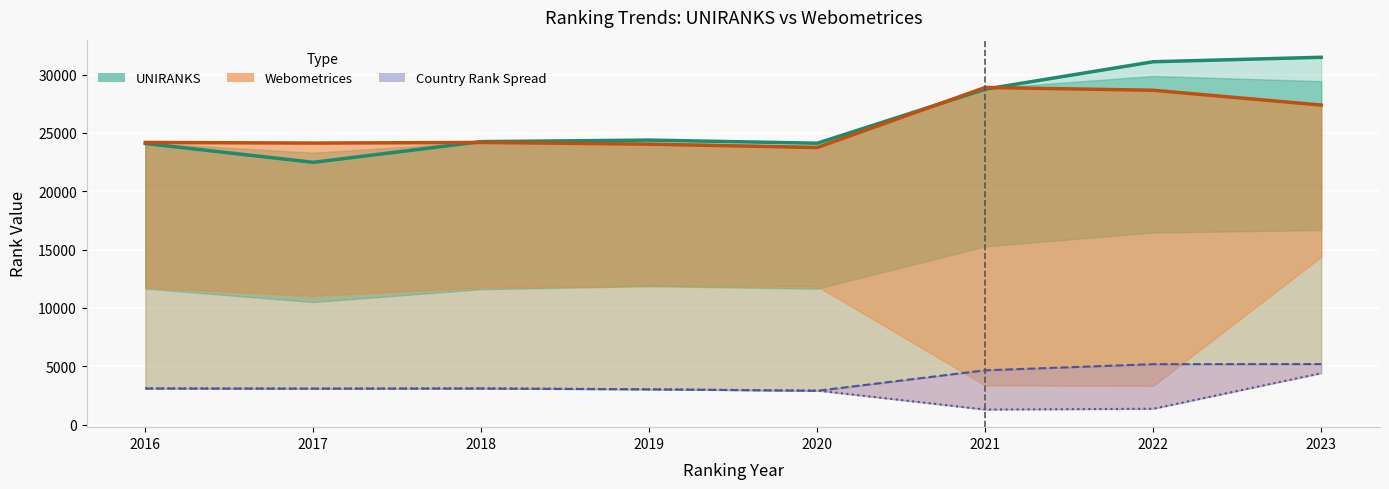

Which series has the largest total across all categories?

world rank (UNIRANKS)